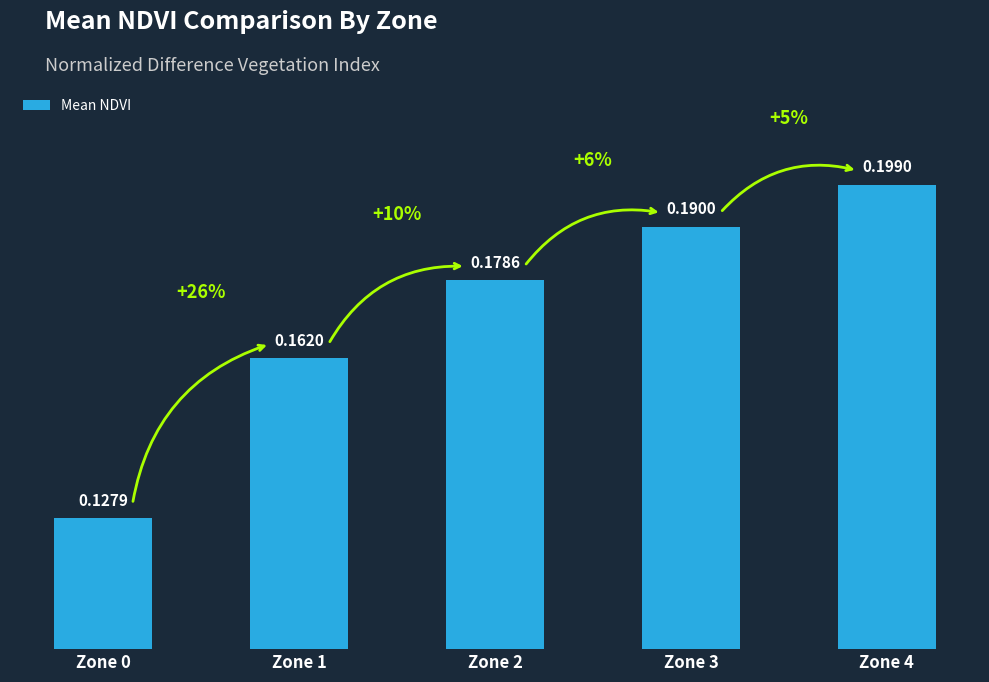

What is the sum of the values at Zone 3 and Zone 0?

0.3